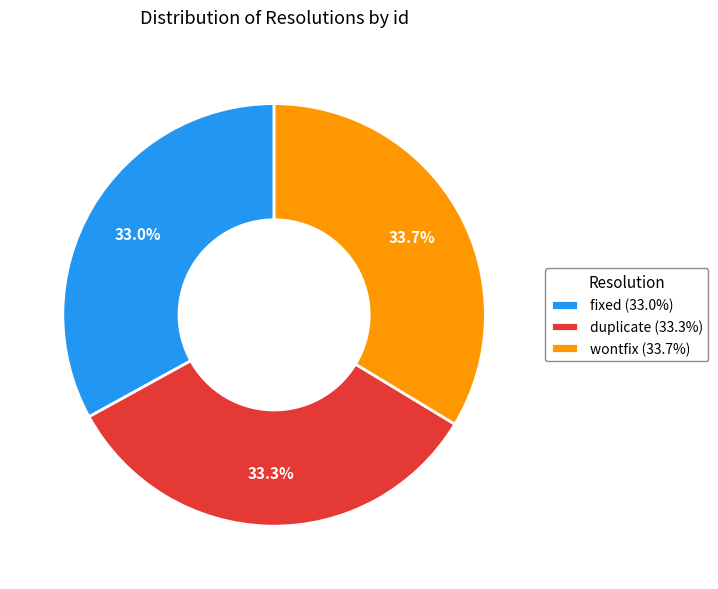

What percentage is the fixed slice, to the nearest percent?

33%